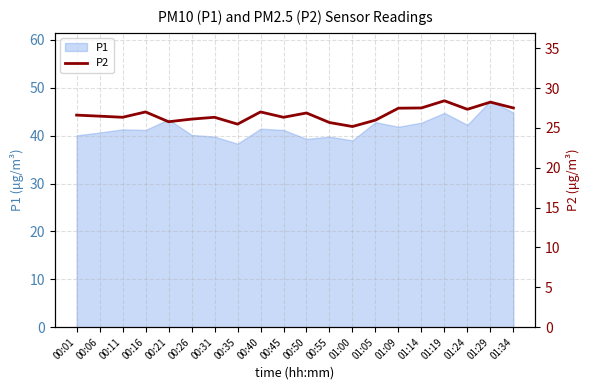

The chart shows a value of 26.5 at 00:06. True or false?

True